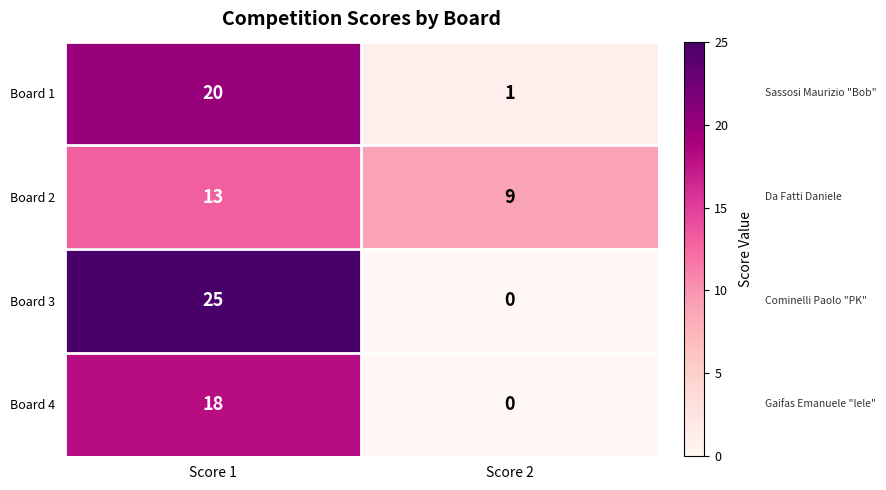

Is it true that Board 4 equals 0 at Score 2?

True